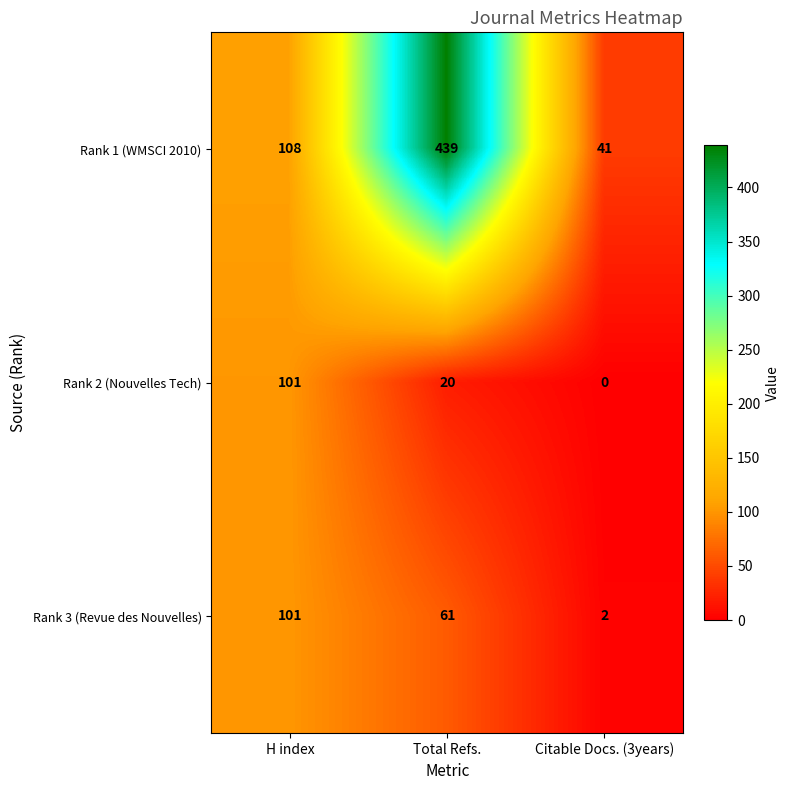

Which category has the highest value across all series?

Total Refs.